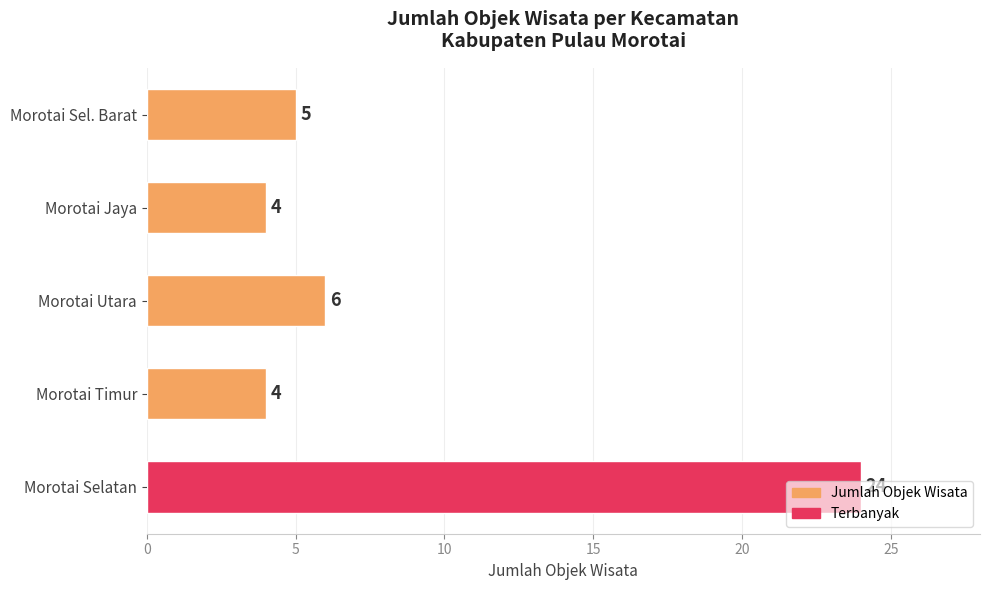

Approximately how many times larger is the value at Morotai Jaya compared to Morotai Utara?

0.7